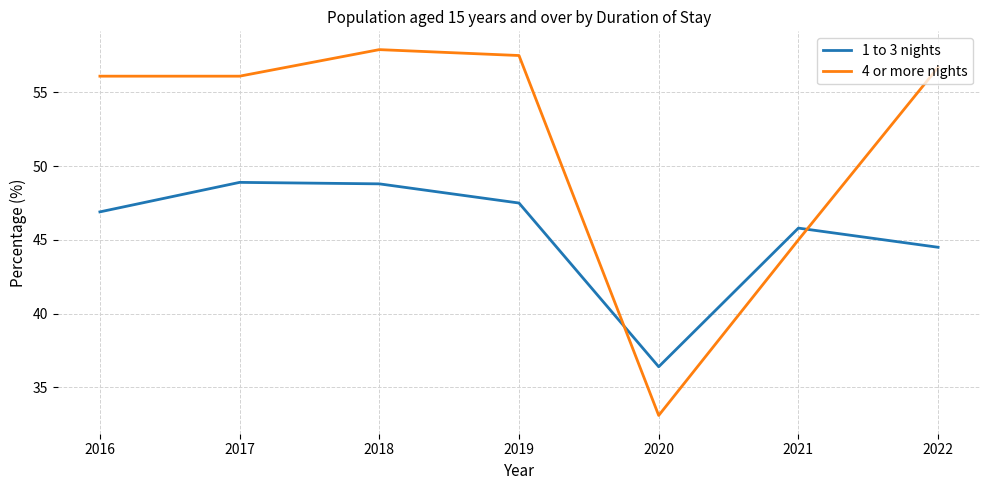

Which category has the lowest value in the 1 to 3 nights series?

2020